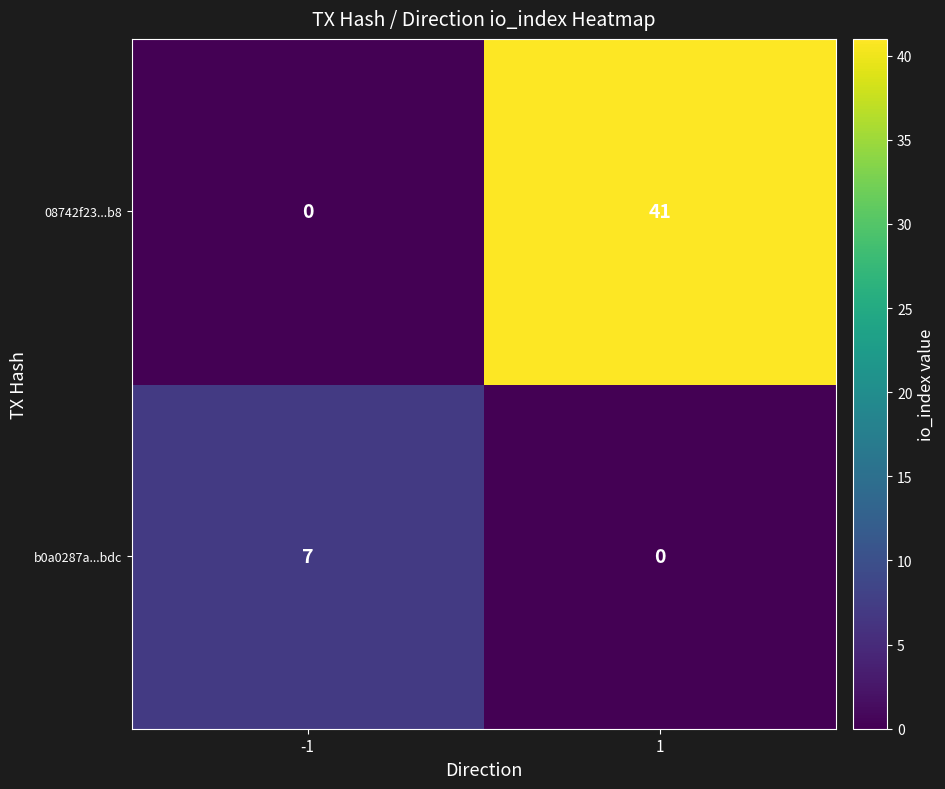

What is the average value of the b0a0287a...bdc series?

4